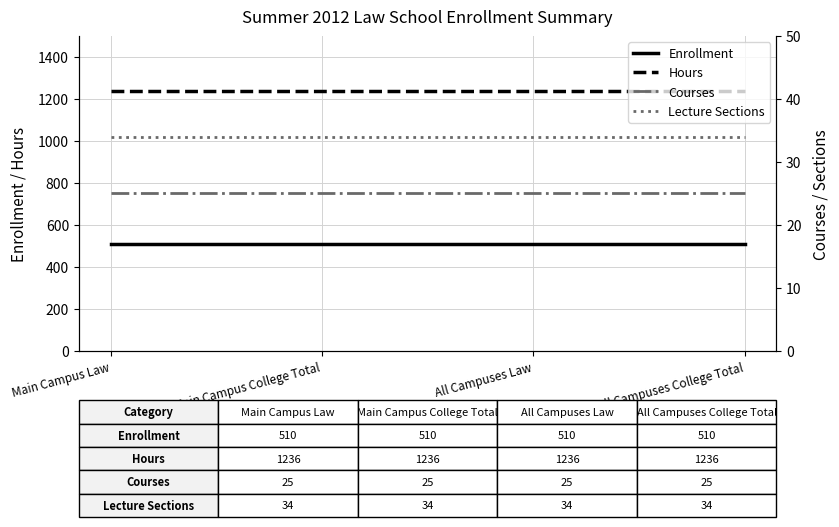

Which series changed the most between Main Campus Law and Main Campus College Total?

Enrollment